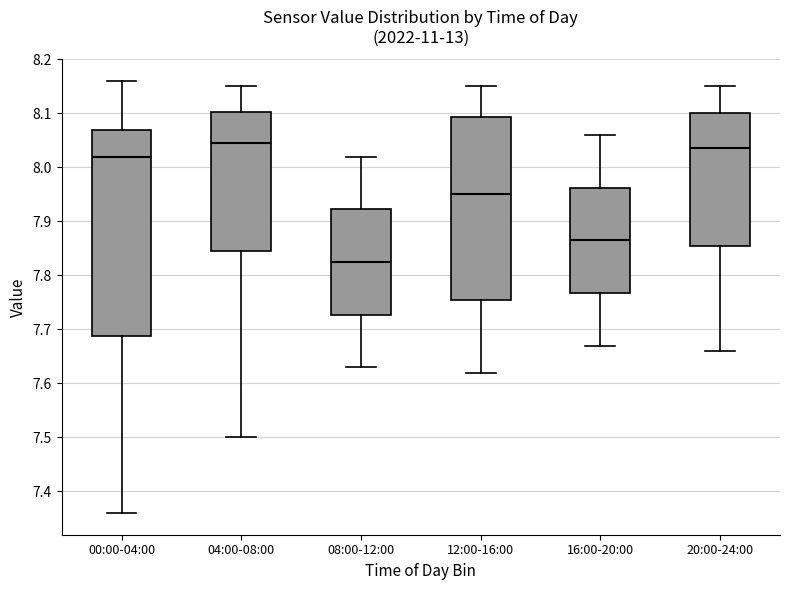

Which box has the lowest median line?

08:00-12:00